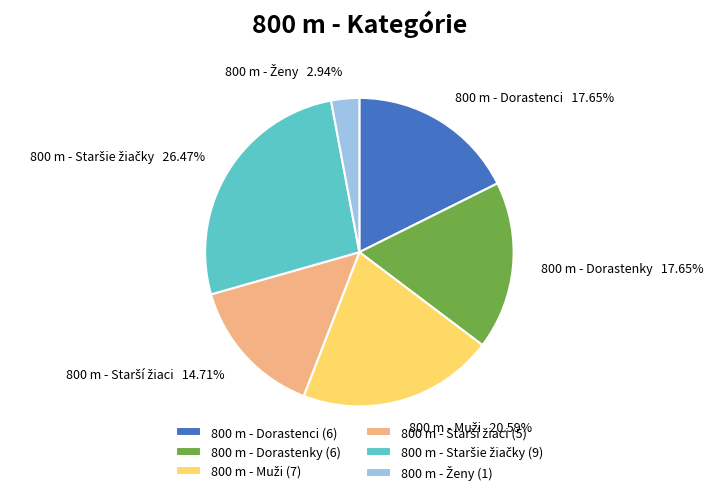

Is there a majority slice in this chart?

No